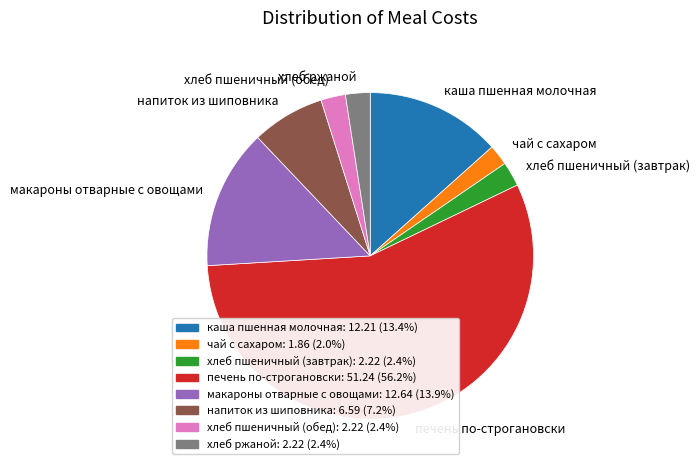

Between хлеб пшеничный (обед) and напиток из шиповника, which is larger?

напиток из шиповника